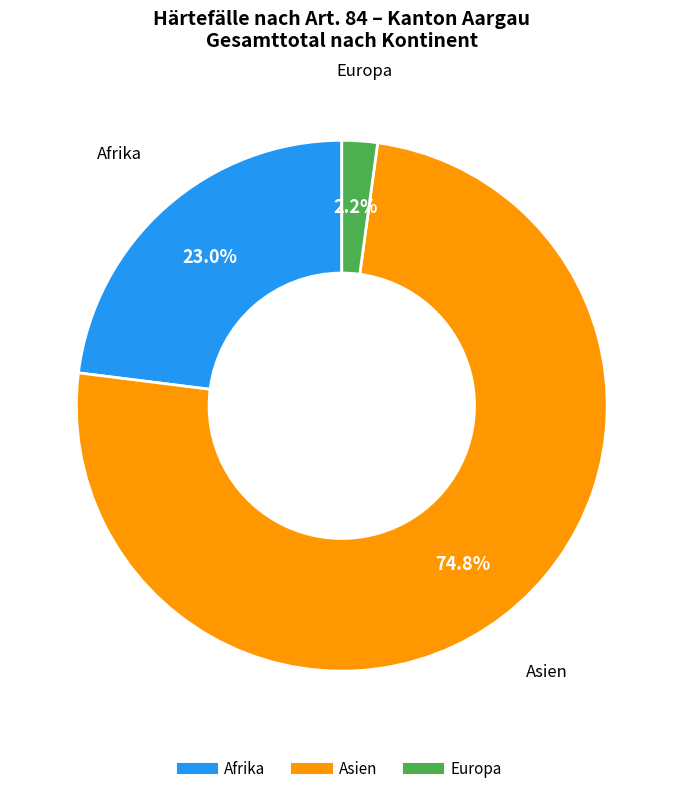

Rank the categories by value from highest to lowest.

Asien, Afrika, Europa